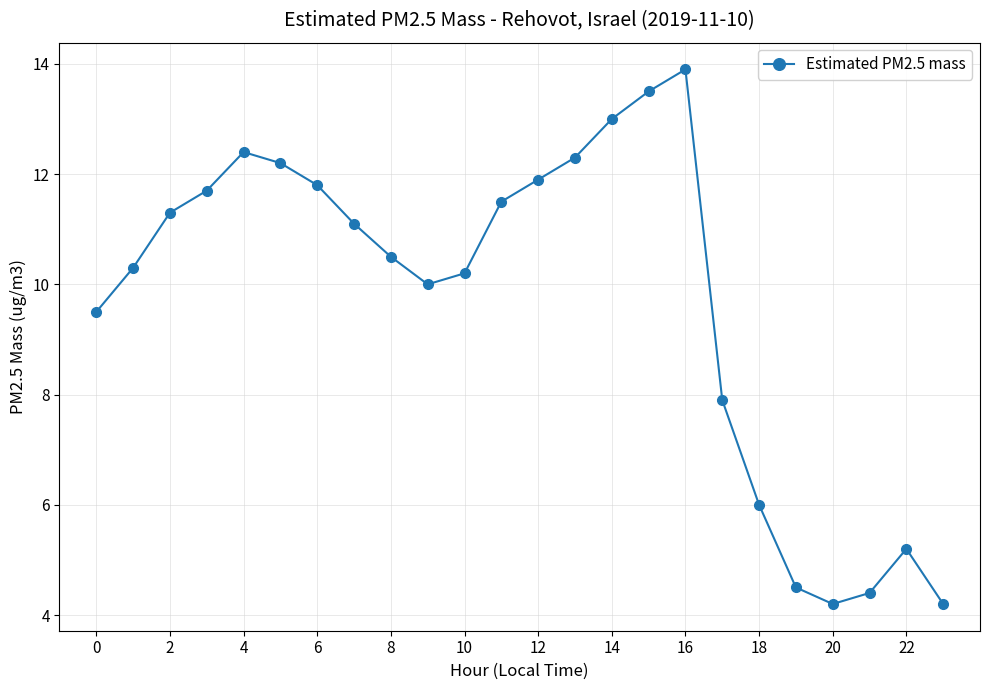

True or false: there are more than 0 points higher than both neighbors.

True